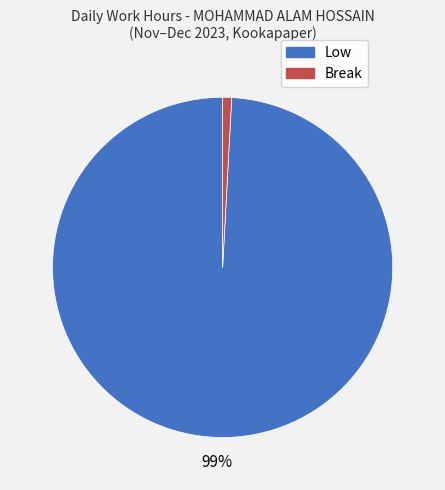

True or false: Low accounts for 89% of the total.

False